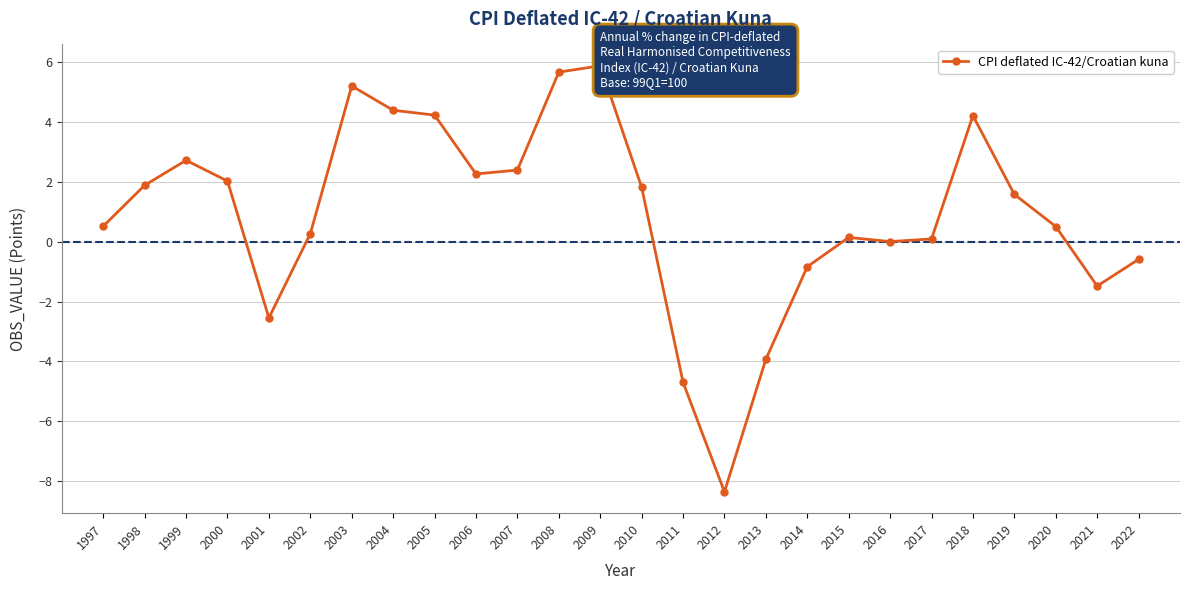

True or false: there are more than 1 points higher than both neighbors.

True